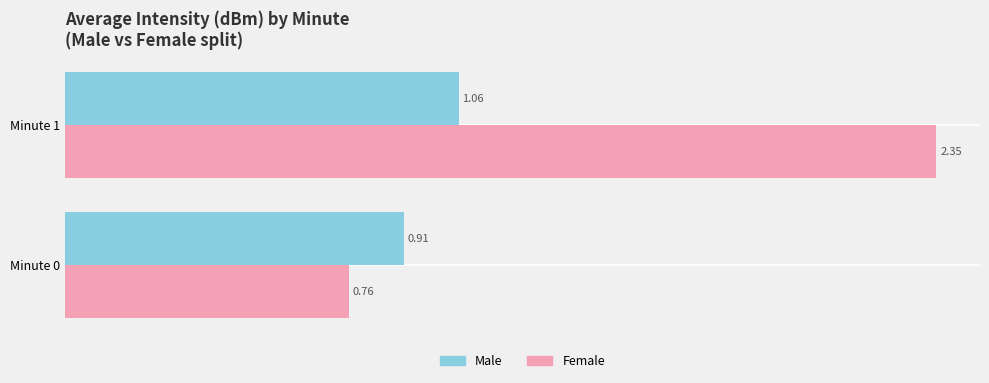

Which series has the largest total across all categories?

Female